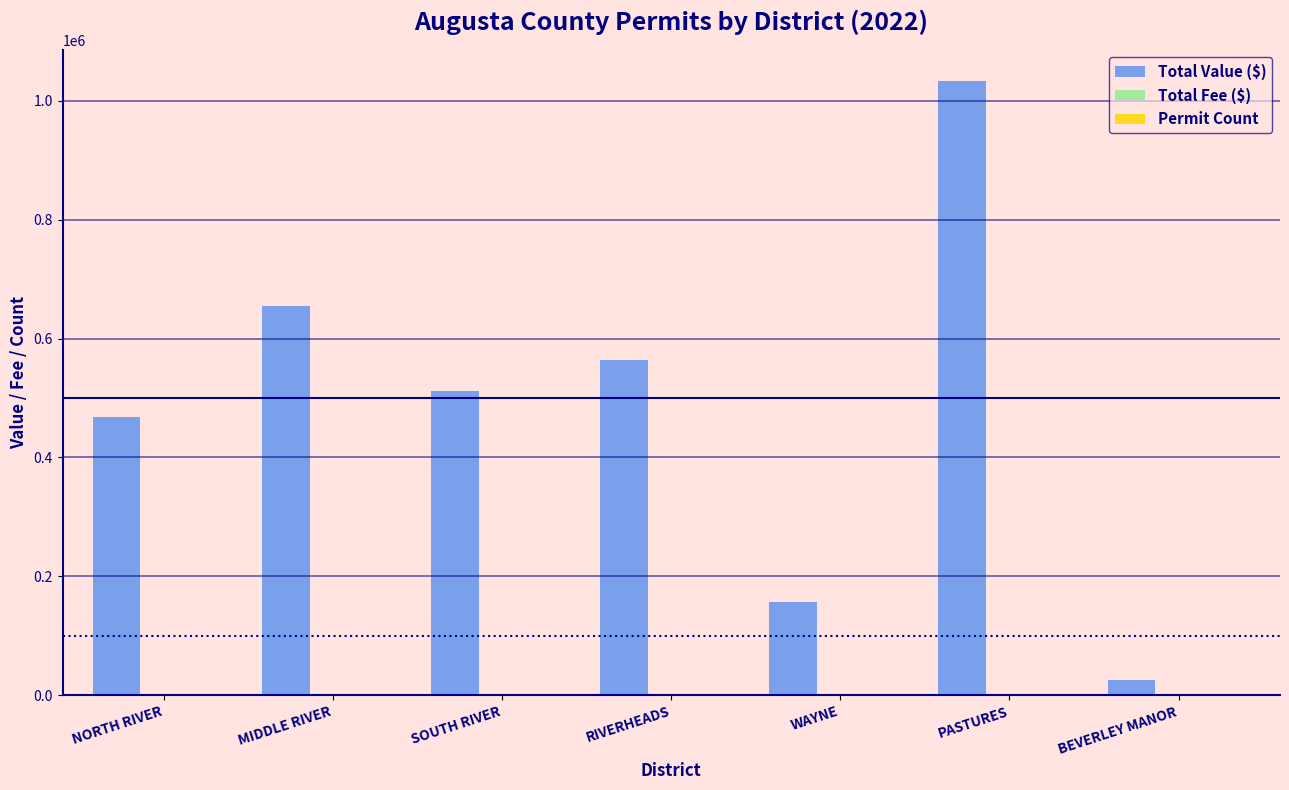

Which series has the largest total across all categories?

Total Value ($)